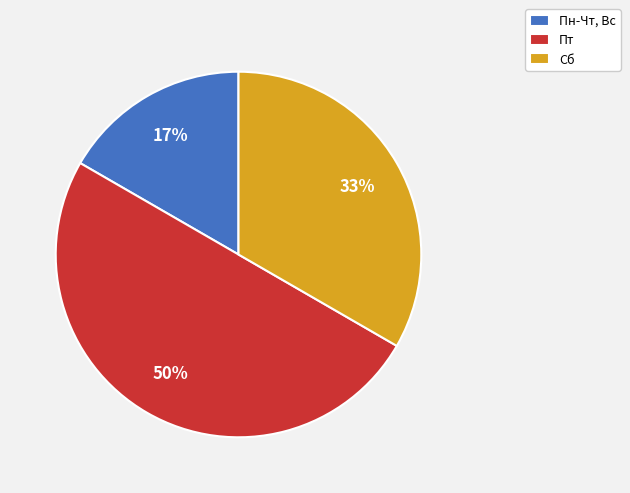

Rank the categories by value from highest to lowest.

Пт, Сб, Пн-Чт, Вс